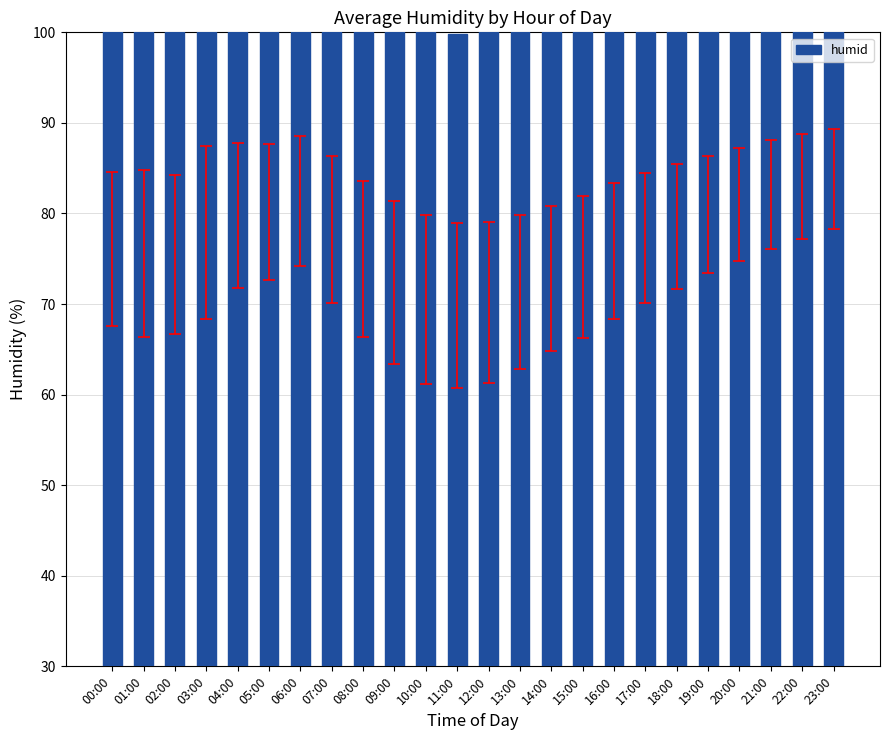

Reading left to right, what are all the values shown in this chart?

76.1	75.6	75.5	77.9	79.8	80.2	81.4	78.2	75.0	72.4	70.5	69.8	70.2	71.3	72.8	74.1	75.9	77.3	78.6	79.9	81.0	82.1	83.0	83.8